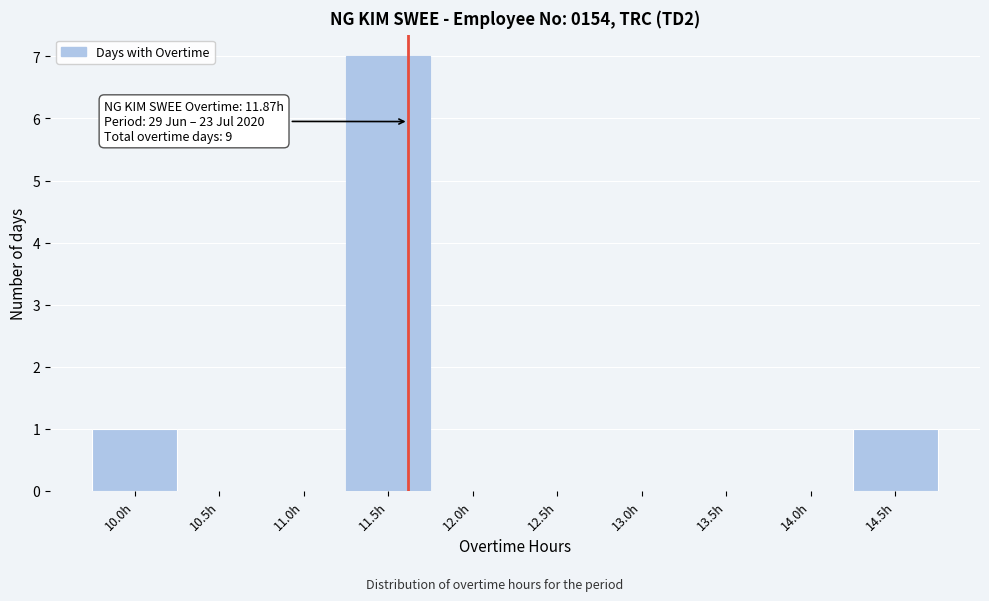

Reading left to right, what are all the values shown in this chart?

10.0h=1	10.5h=0	11.0h=0	11.5h=7	12.0h=0	12.5h=0	13.0h=0	13.5h=0	14.0h=0	14.5h=1